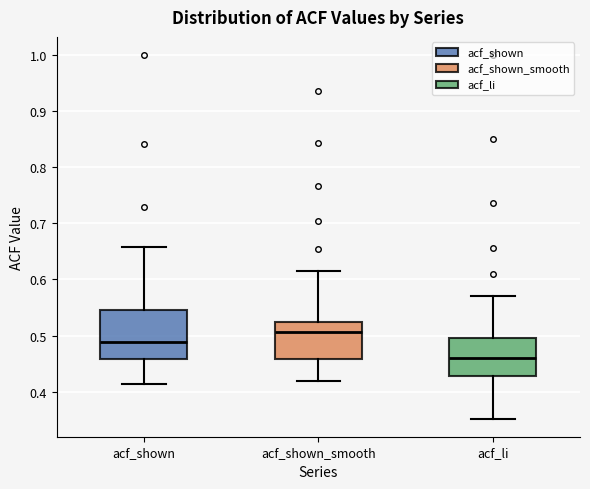

Comparing the boxes themselves (not the whiskers), which one is the tallest?

acf_shown